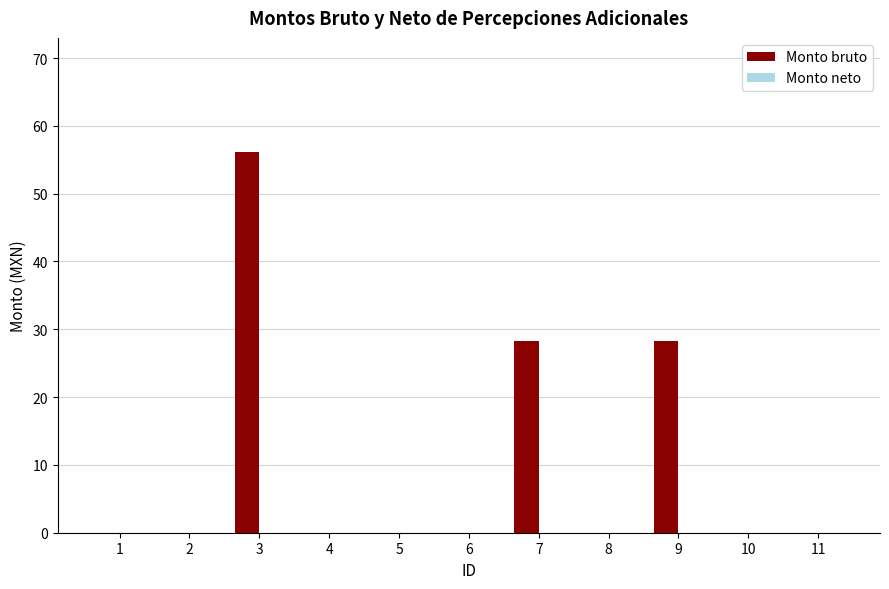

What is the change in value from 7 to 8?

-28.3